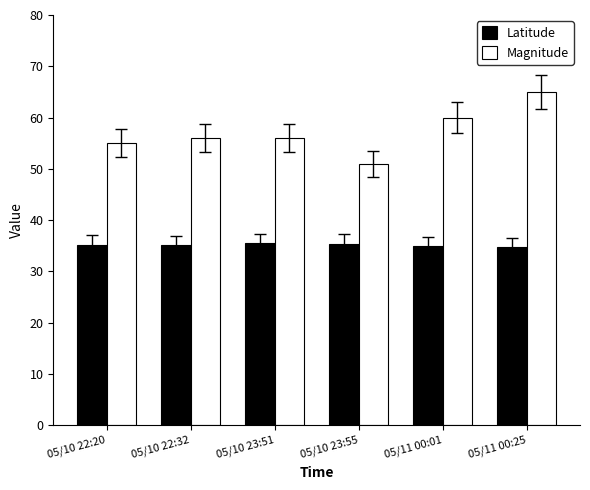

What is the difference between the Magnitude values at 05/10 22:20 and 05/10 23:51?

1.0